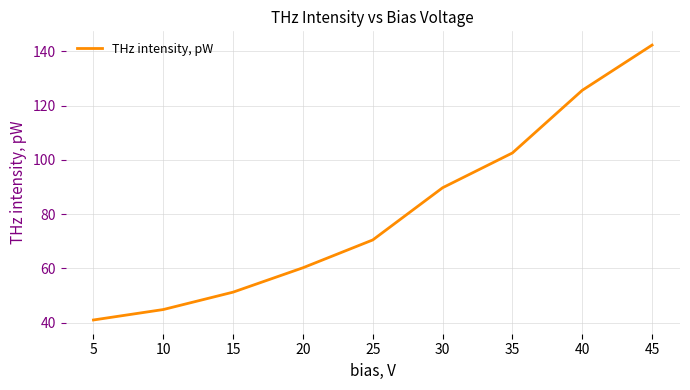

What is the ratio of the value at 35 to the value at 5?

2.5